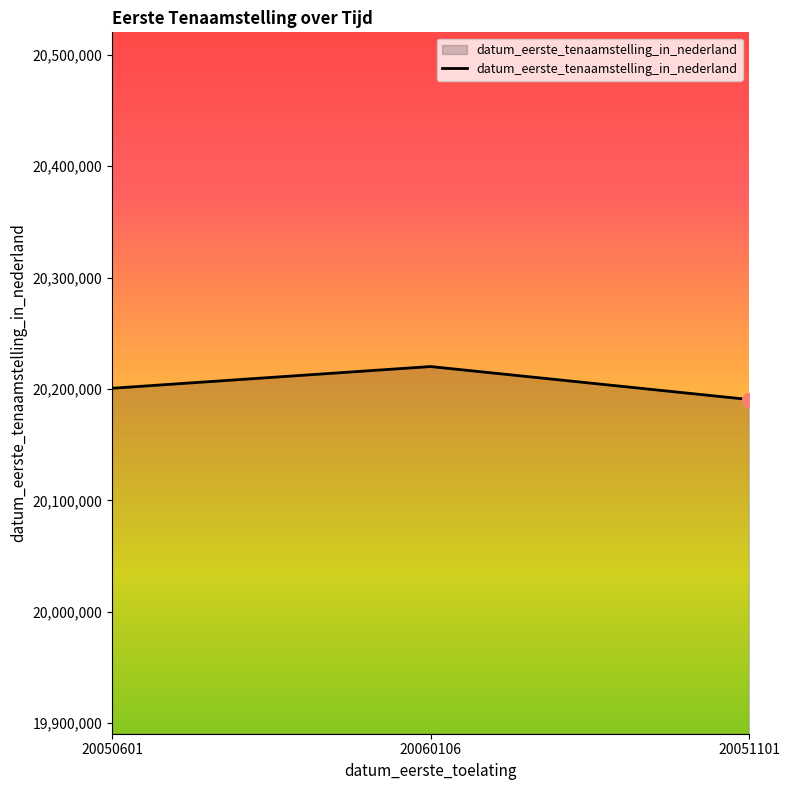

Rank the categories by value from highest to lowest.

20060106, 20050601, 20051101